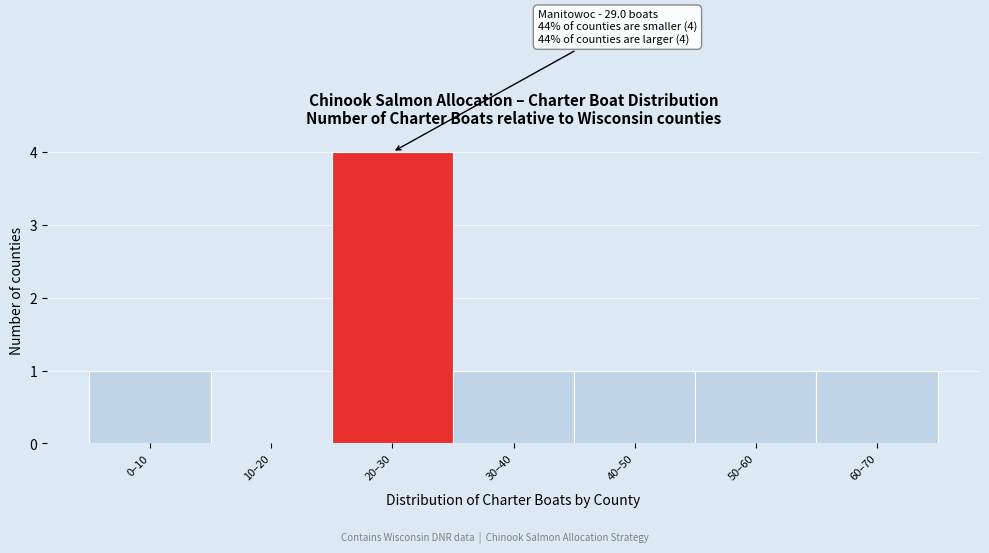

Reading left to right, what are all the values shown in this chart?

0–10=1	10–20=0	20–30=4	30–40=1	40–50=1	50–60=1	60–70=1